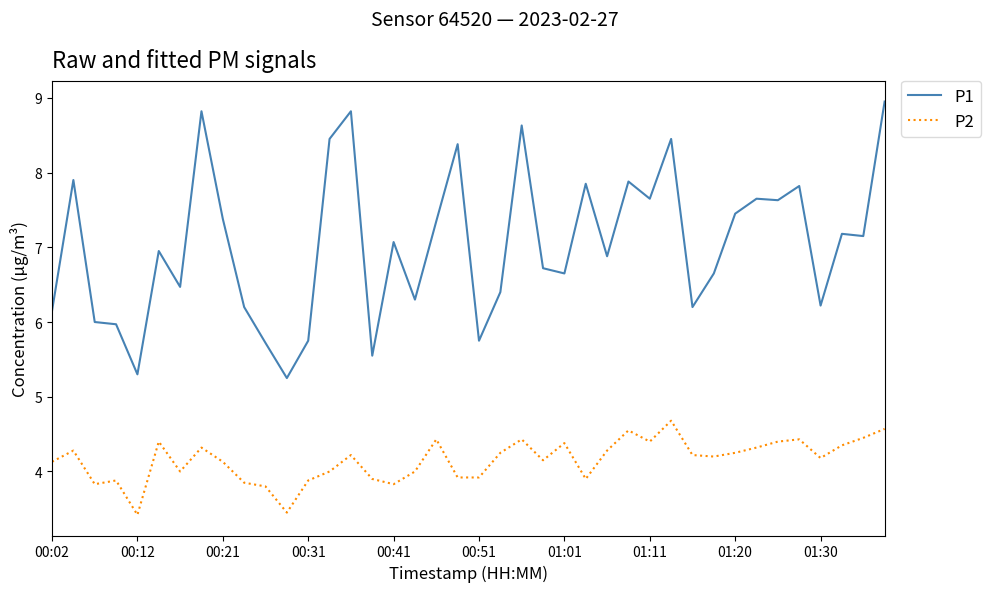

What is the maximum value for P2?

4.7